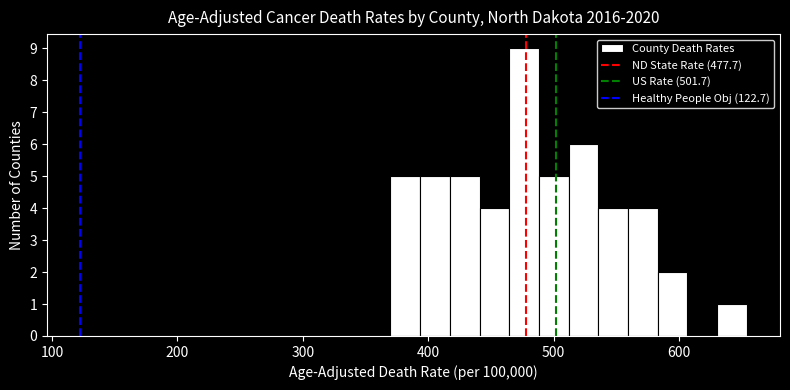

Around what value on the x-axis is the tallest bar? Give the approximate position of its centre, as read against the axis.

480